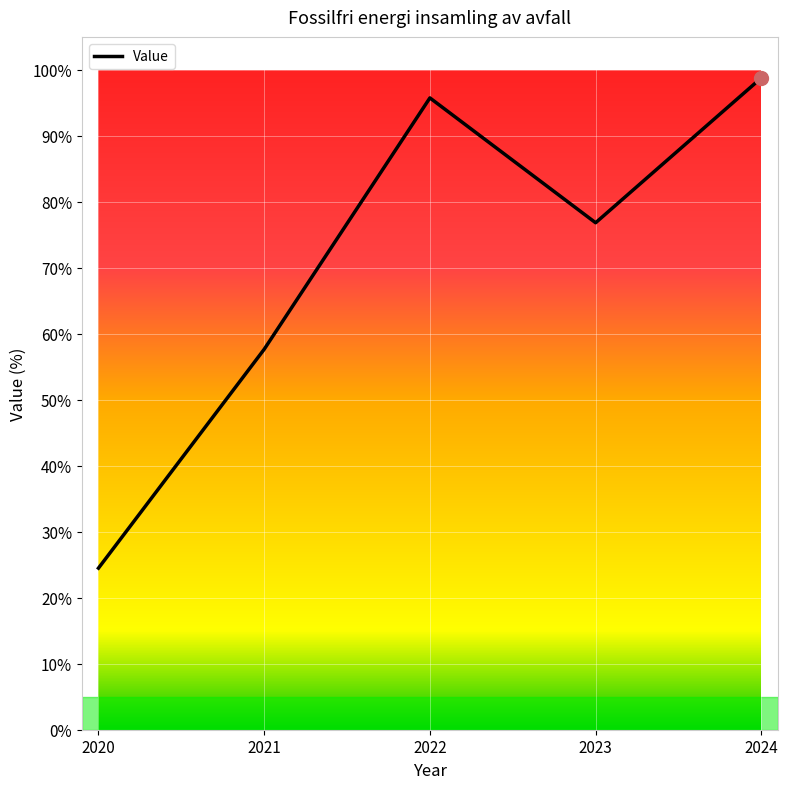

The chart shows a value of 57.7 at 2021. True or false?

True